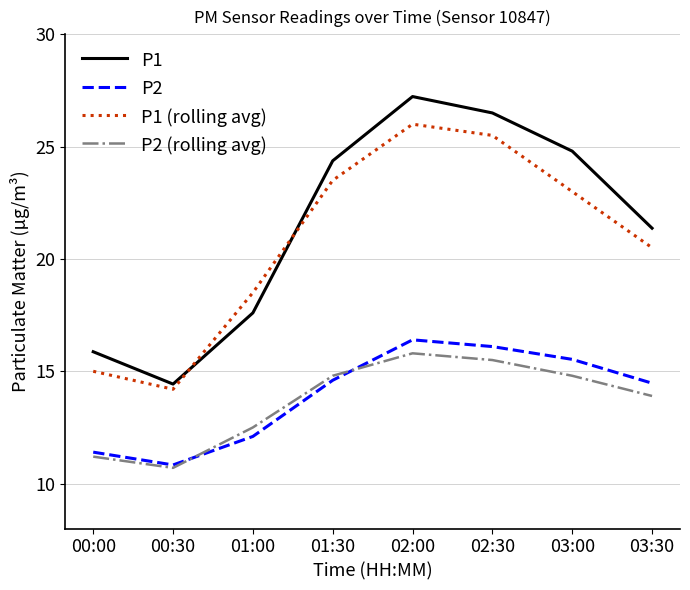

Reading left to right, extract all data points from this chart.

P1: 00:00=15.9	00:30=14.4	01:00=17.6	01:30=24.4	02:00=27.2	02:30=26.5	03:00=24.8	03:30=21.4
P2: 00:00=11.4	00:30=10.8	01:00=12.1	01:30=14.6	02:00=16.4	02:30=16.1	03:00=15.5	03:30=14.5
P1 (rolling avg): 00:00=15.0	00:30=14.2	01:00=18.5	01:30=23.5	02:00=26.0	02:30=25.5	03:00=23.0	03:30=20.5
P2 (rolling avg): 00:00=11.2	00:30=10.7	01:00=12.5	01:30=14.8	02:00=15.8	02:30=15.5	03:00=14.8	03:30=13.9